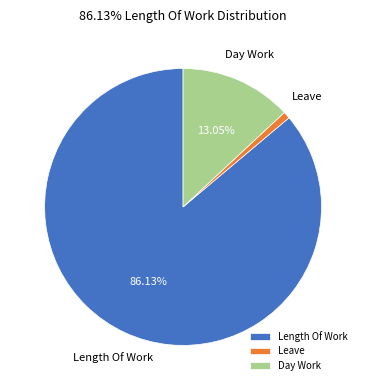

How many segments does this pie chart have?

3